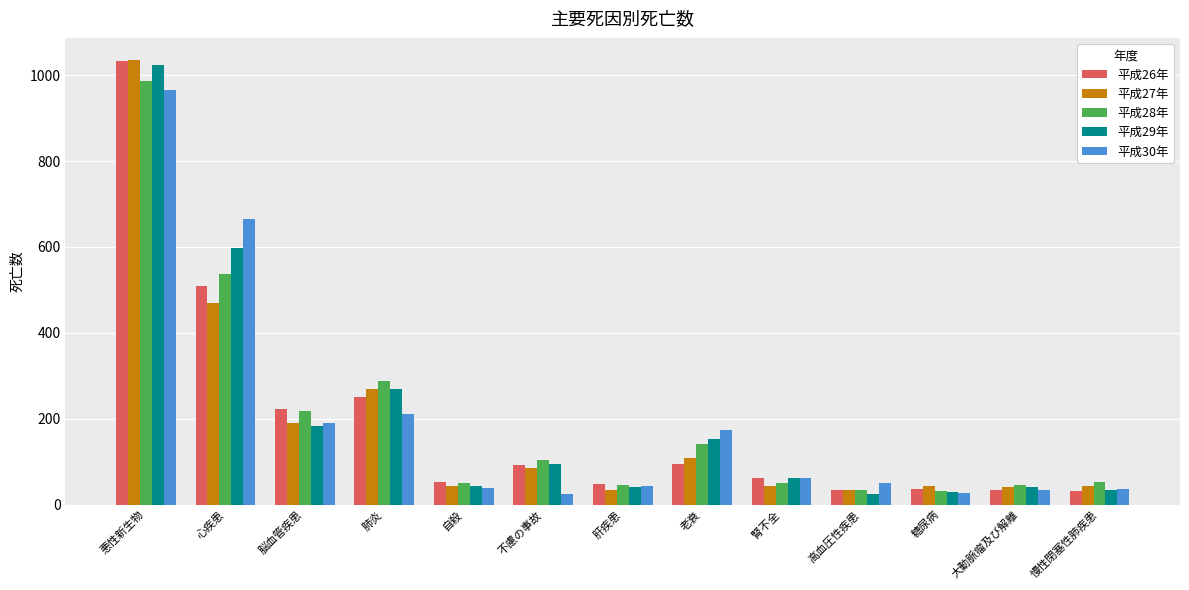

Between 自殺 and 老衰, which series saw the biggest shift?

平成30年